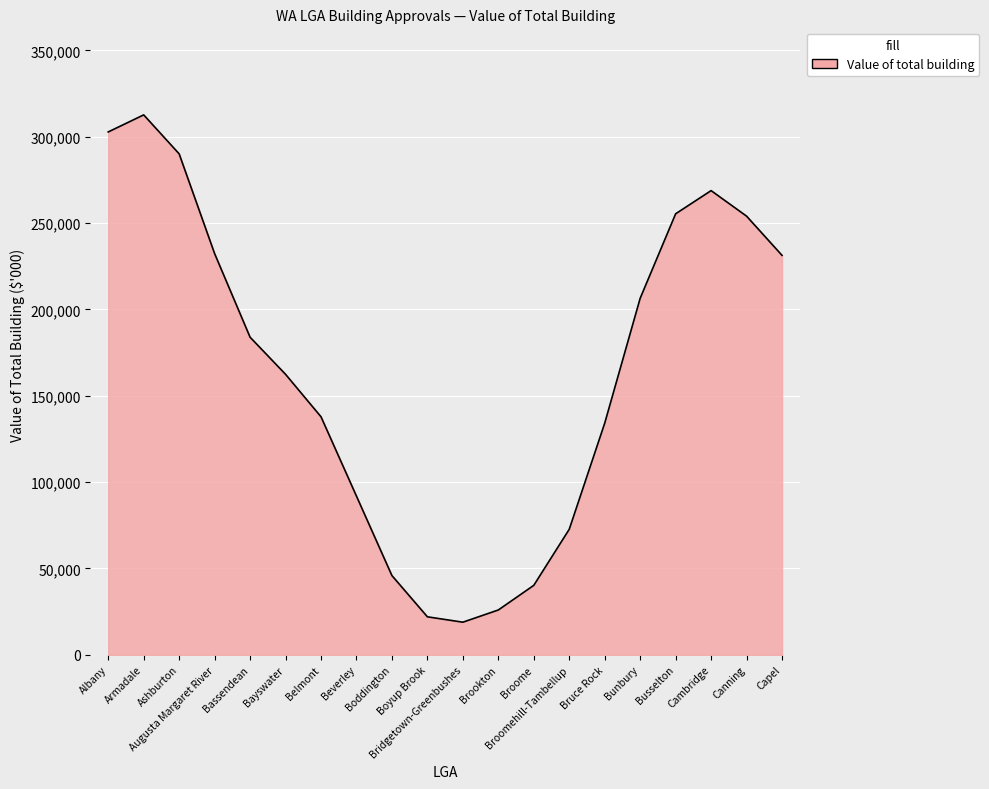

What is the difference between the maximum and minimum values?

293814.2